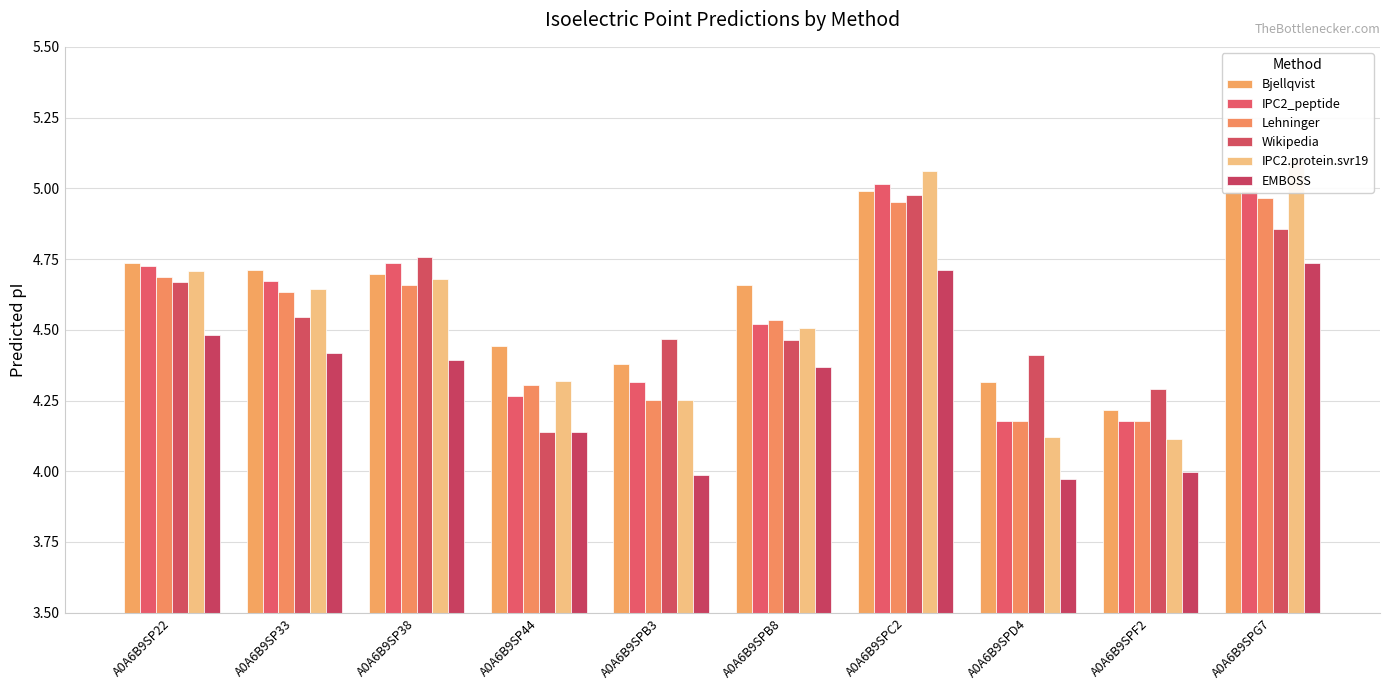

Which series changed the most between A0A6B9SP38 and A0A6B9SPD4?

IPC2_peptide